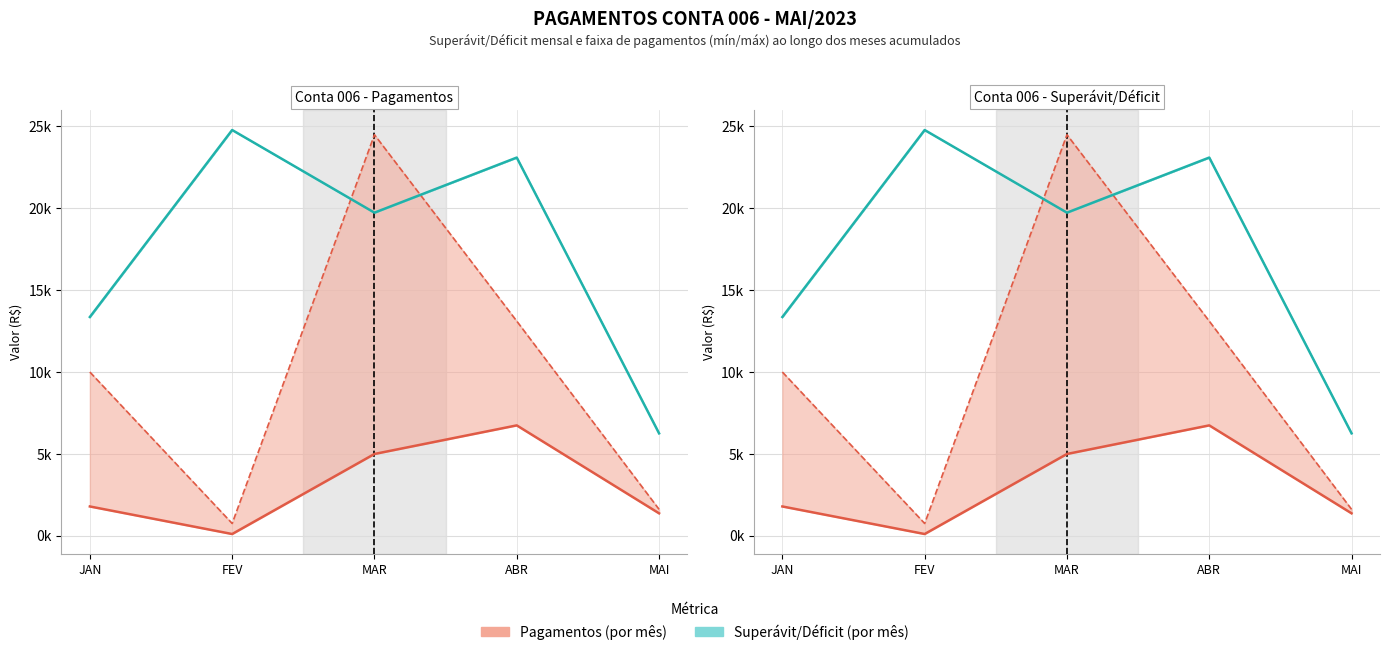

What is the difference between the second highest and second lowest values in the Pagamentos (min) series?

3621.0